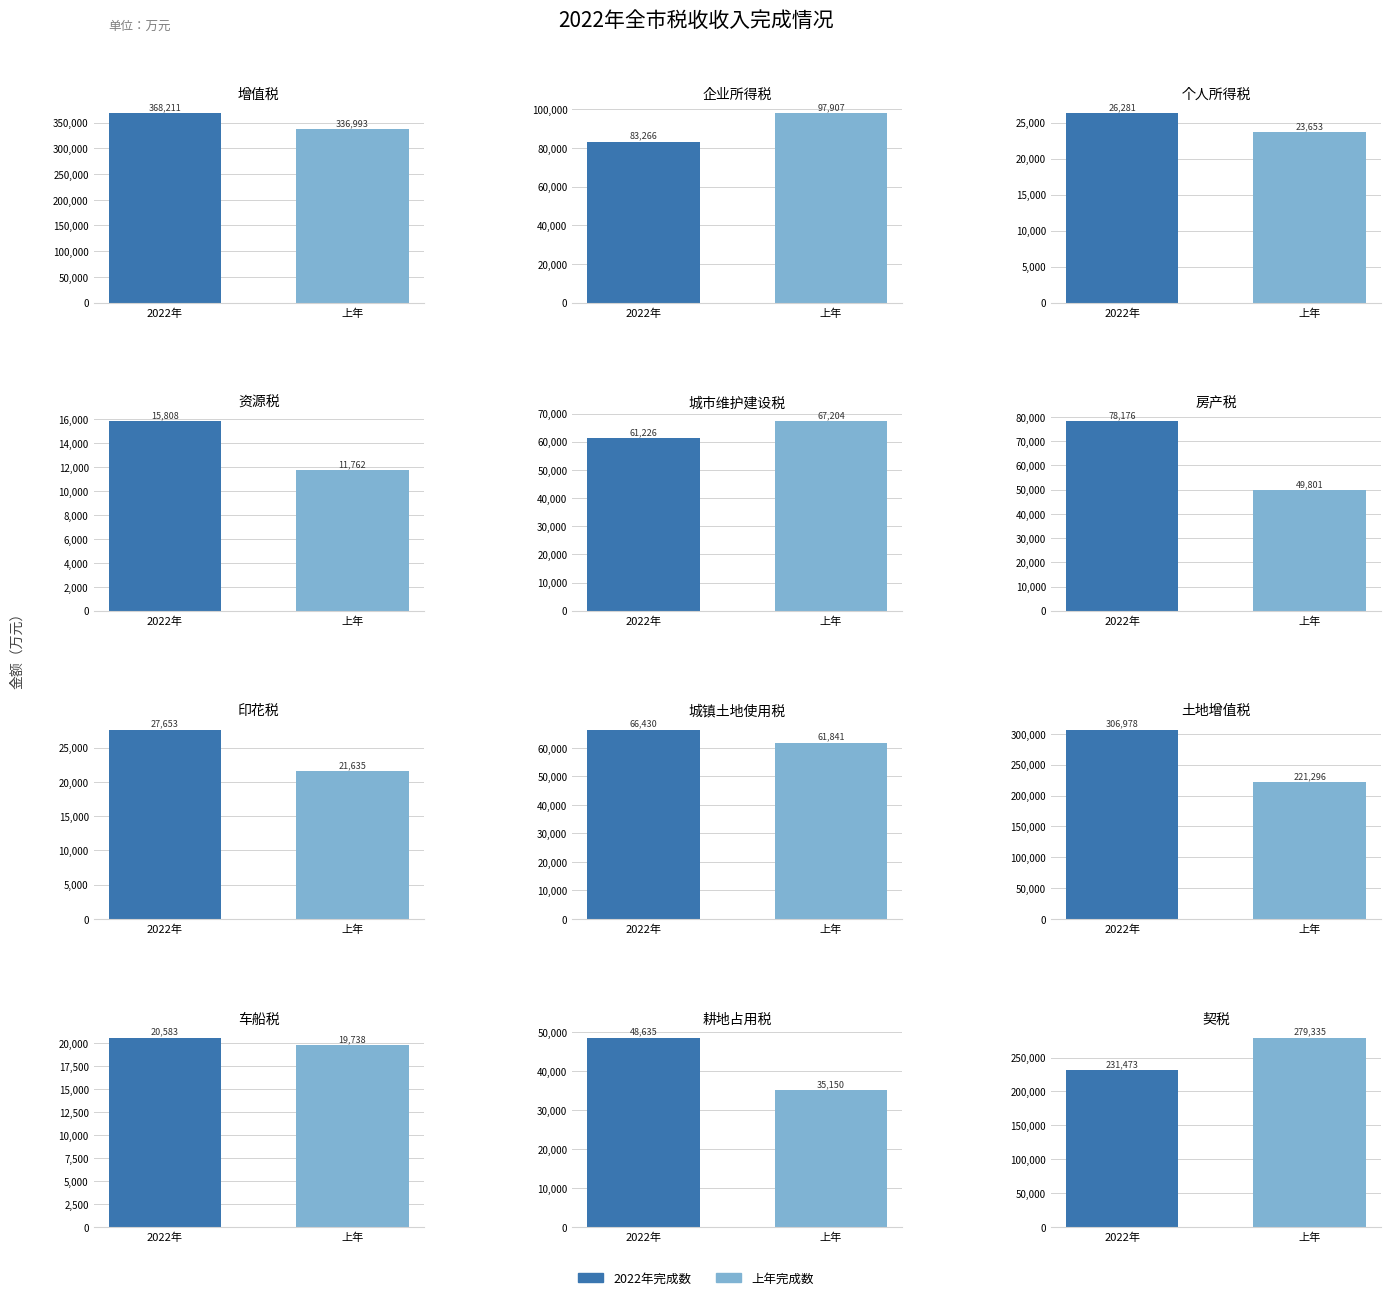

What is the label of the 6th bar from the left?

房产税